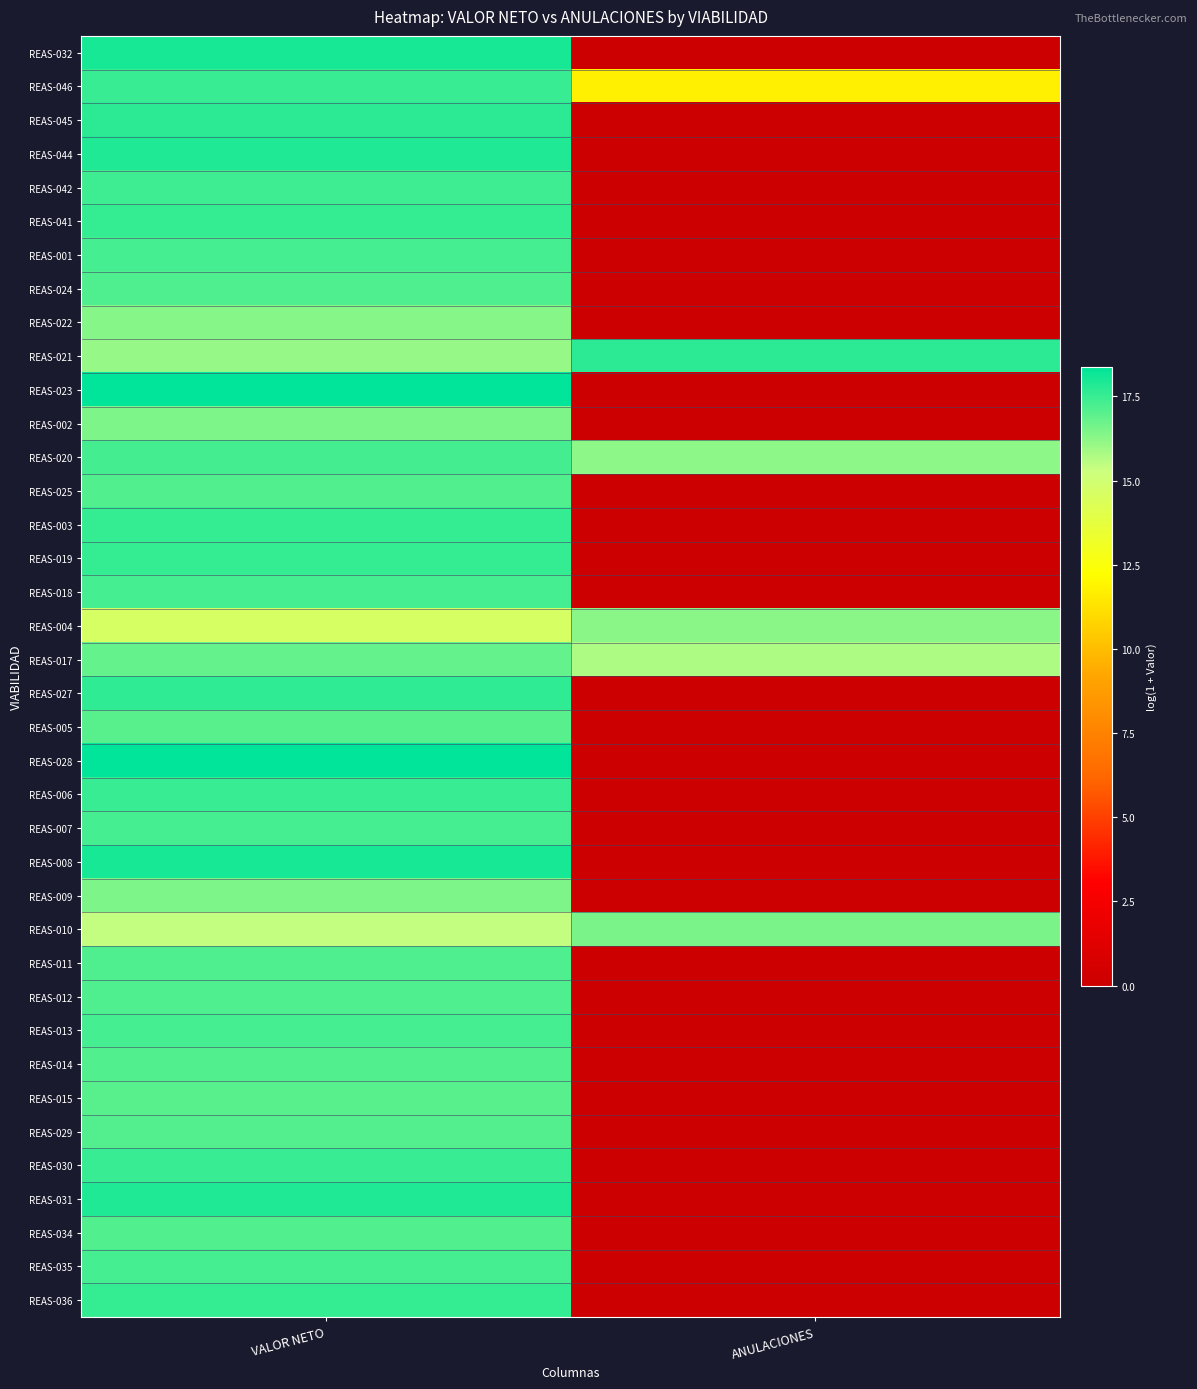

At how many categories does at least one series exceed 15?

2